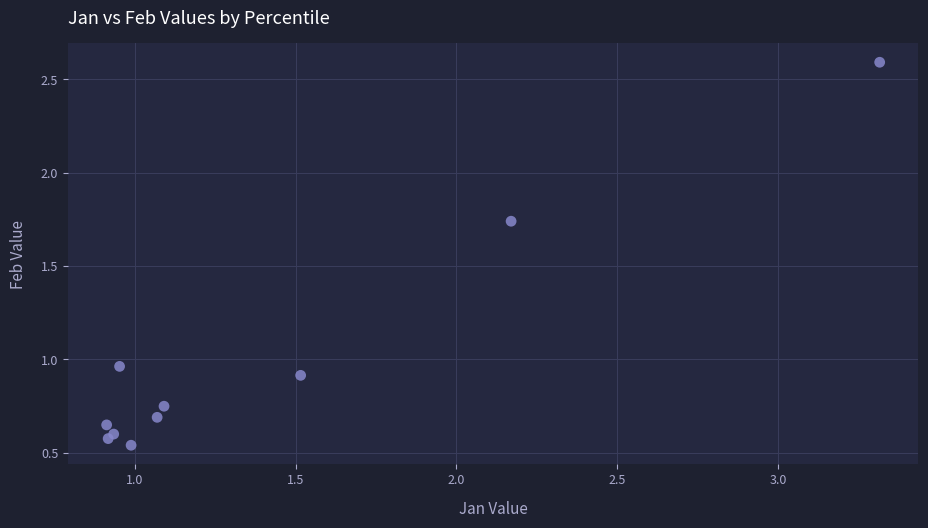

What is the range of X values (max minus min)?

2.4